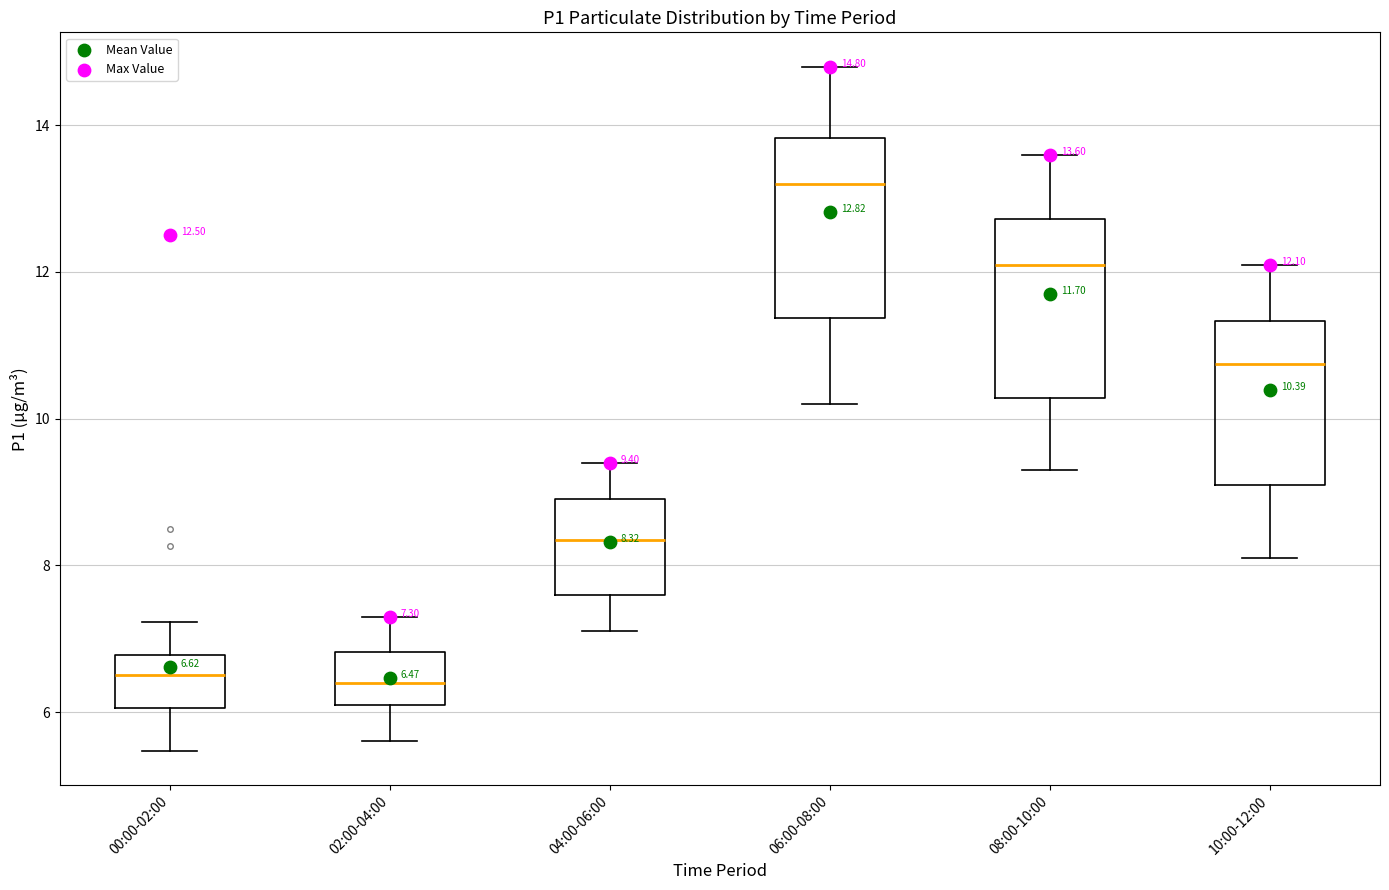

Which box's median line is the highest?

06:00-08:00